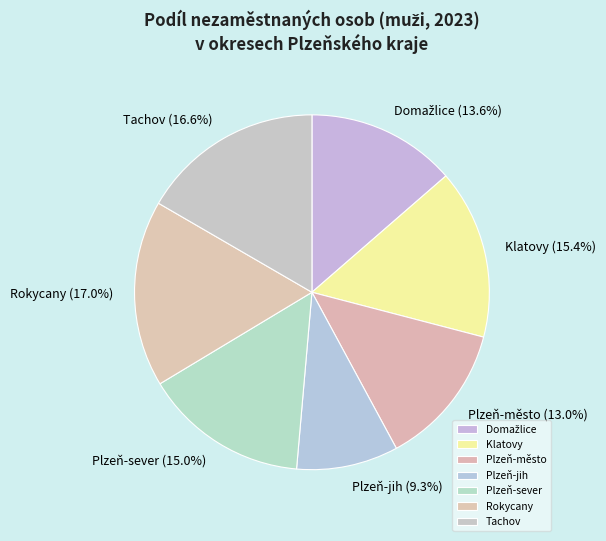

Count the number of slices in the pie.

7